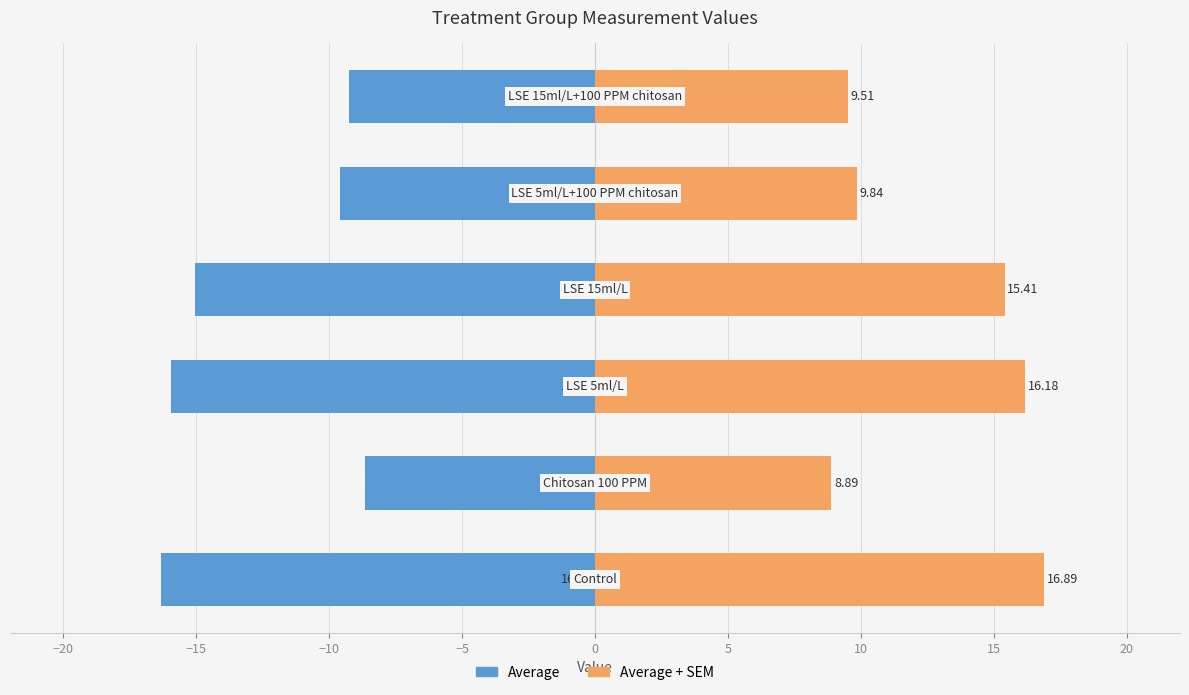

Read the Average + SEM value at 0.

9.5